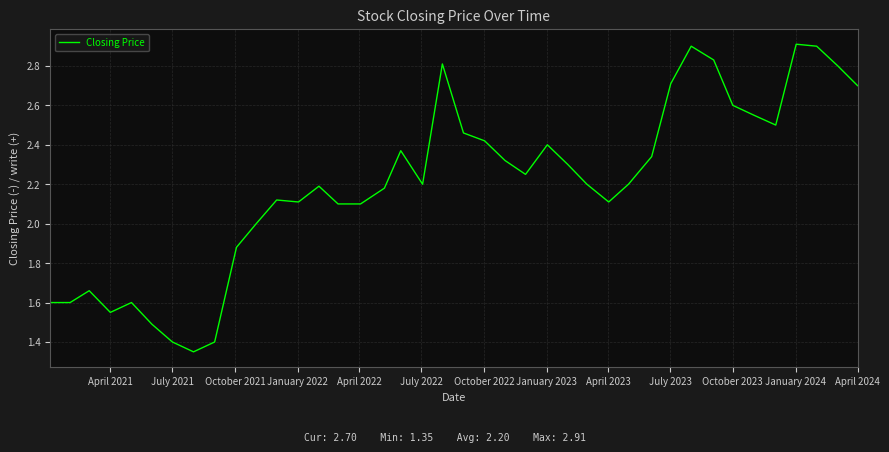

What is the greatest value displayed?

2.9